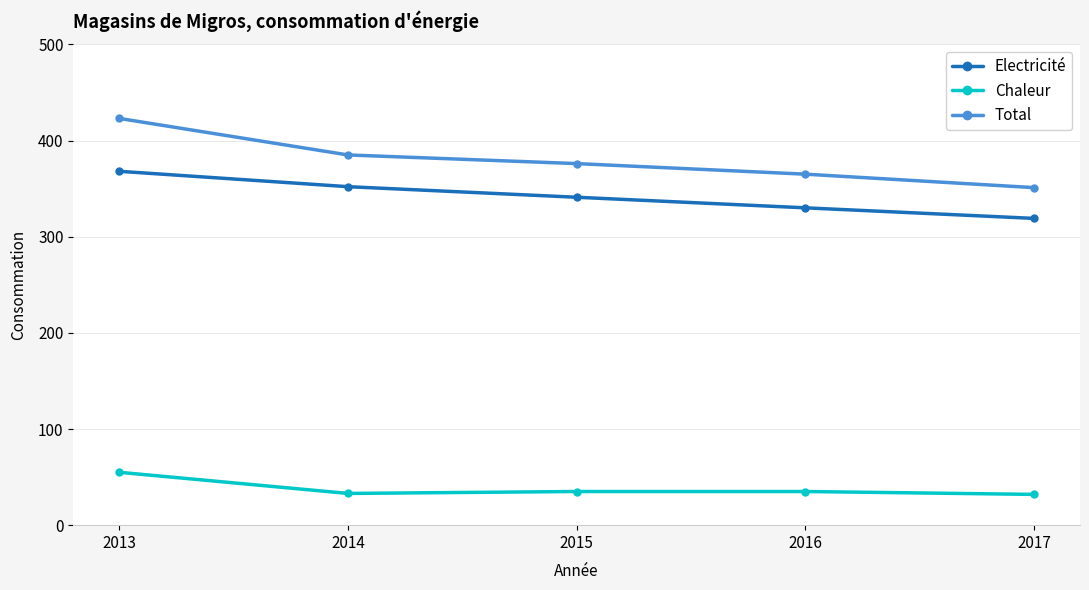

Is the value of Electricité at 2014 greater than the value of Chaleur at 2014?

Yes